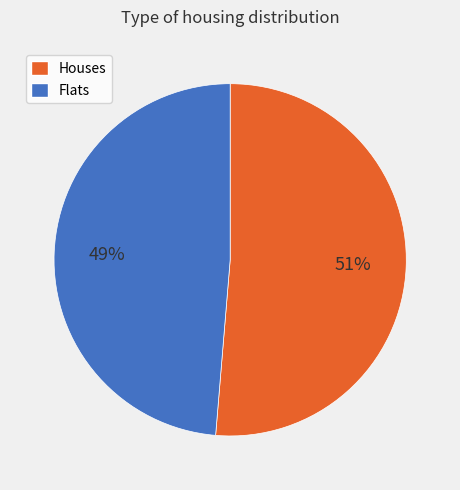

Count the number of slices in the pie.

2